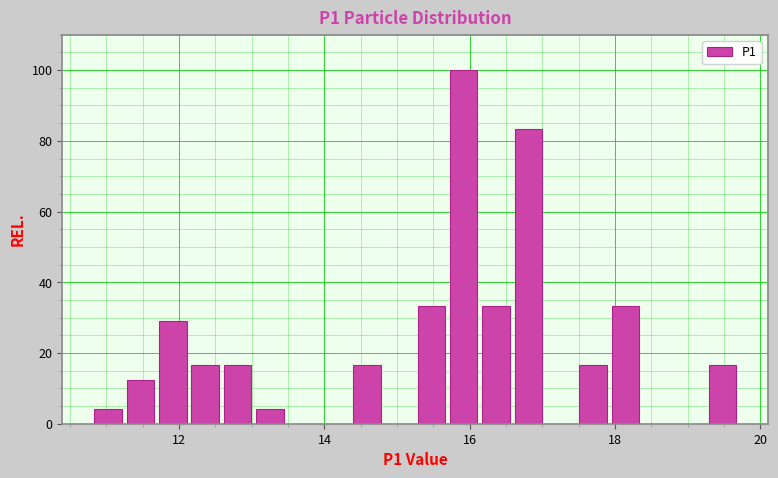

Around what value on the x-axis is the tallest bar? Give the approximate position of its centre, as read against the axis.

16.0